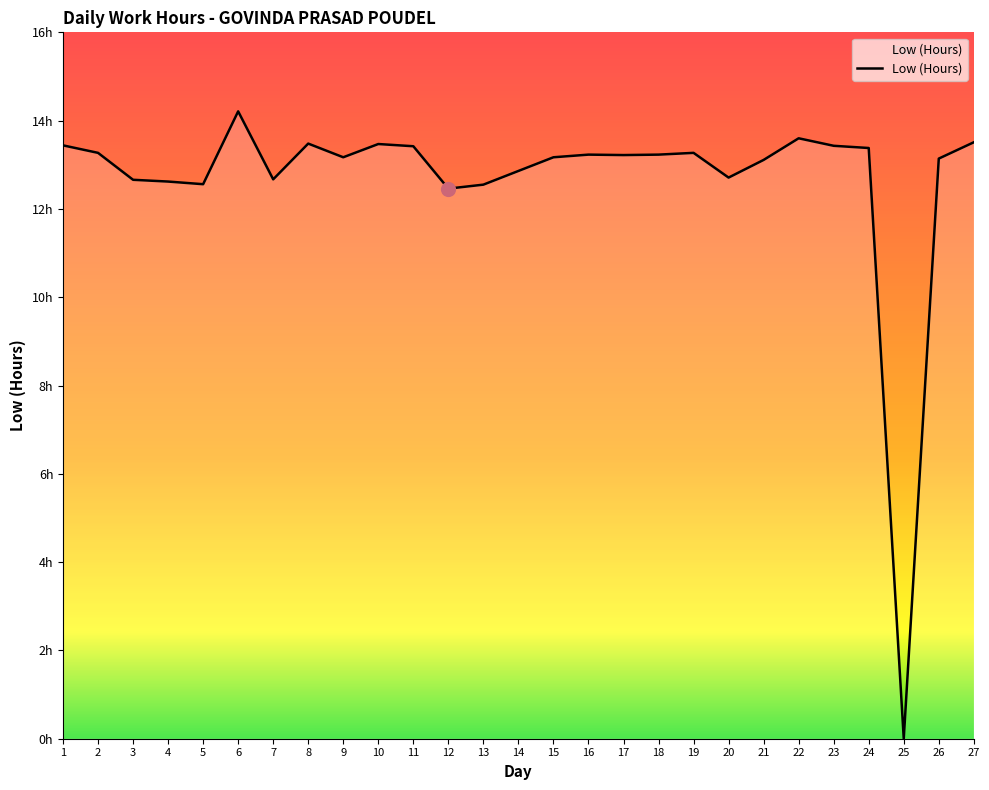

Does the chart have visible grid lines?

No